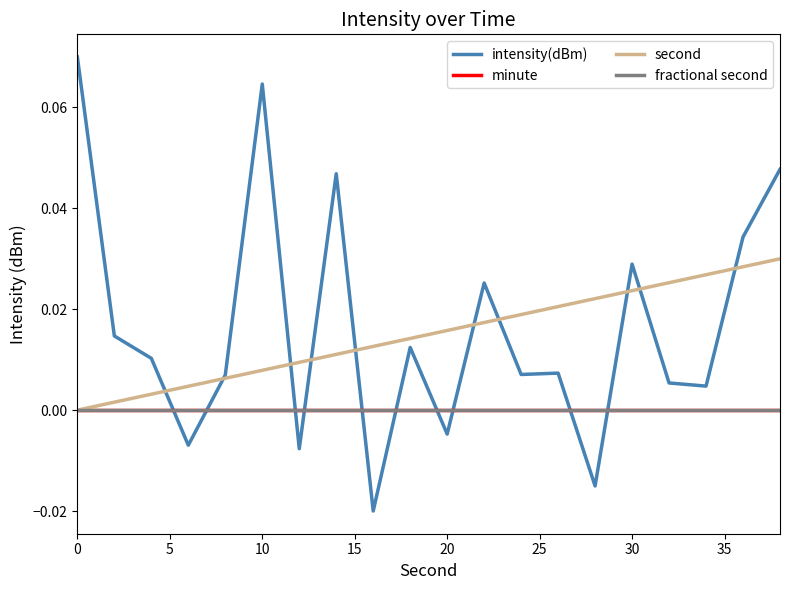

How many interior local valleys does the intensity(dBm) series have?

7